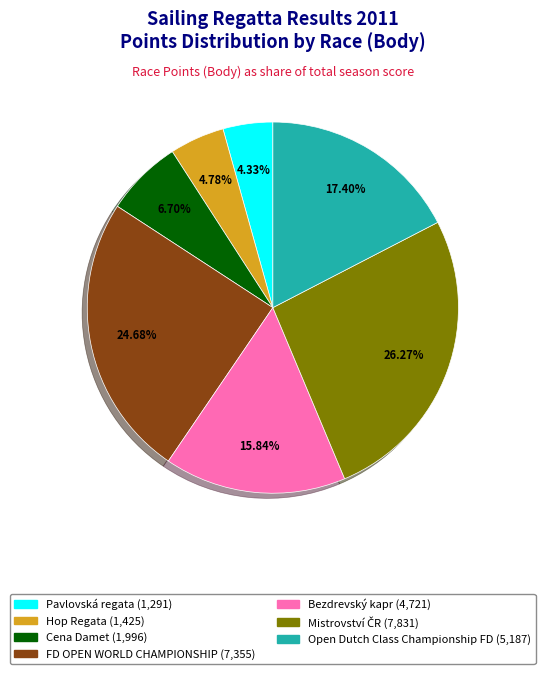

Is there any slice that represents more than half of the pie?

No